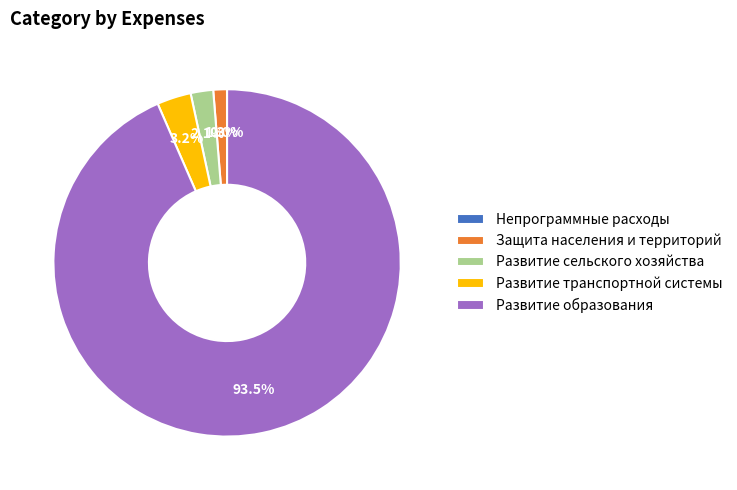

Is Развитие образования the majority of the pie?

Yes